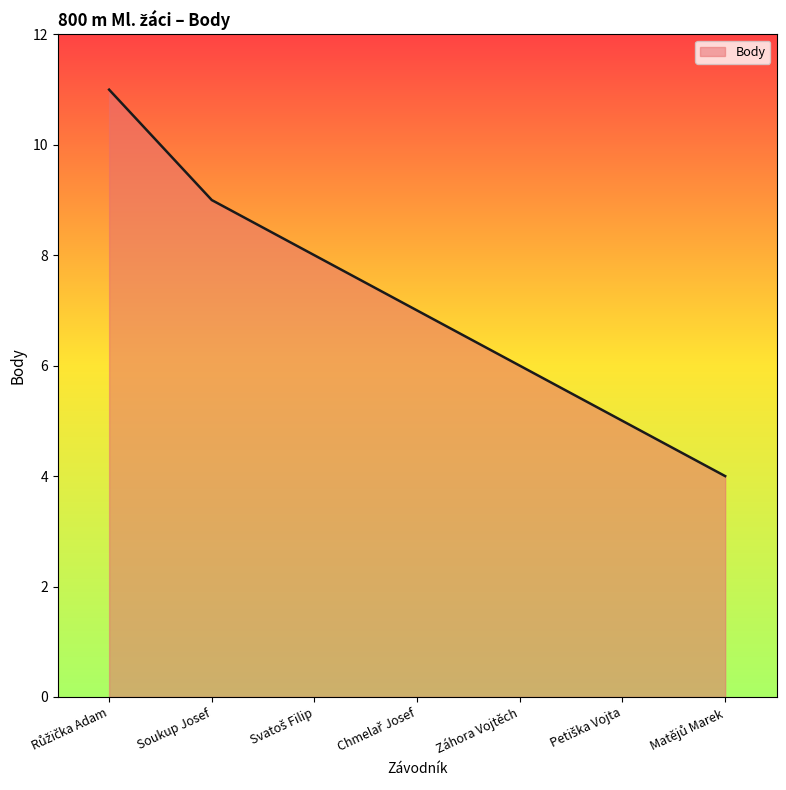

Is it true that the value at Záhora Vojtěch is 6?

True